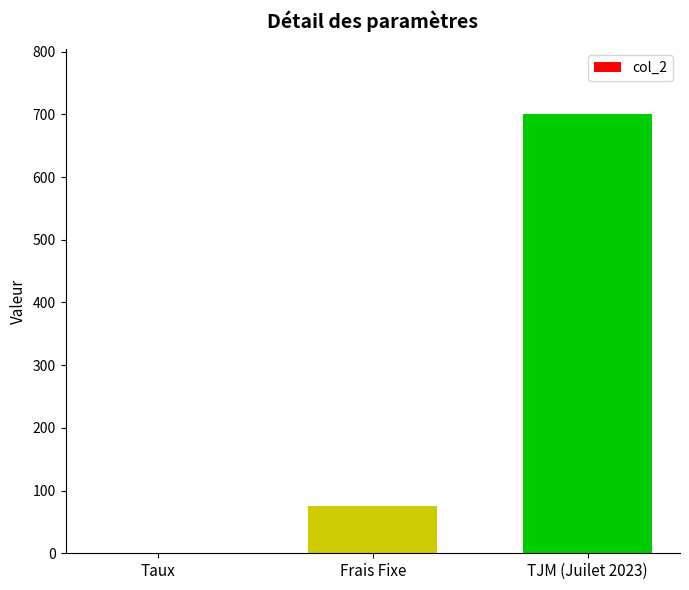

The value at TJM (Juilet 2023) is 700.0. True or false?

True